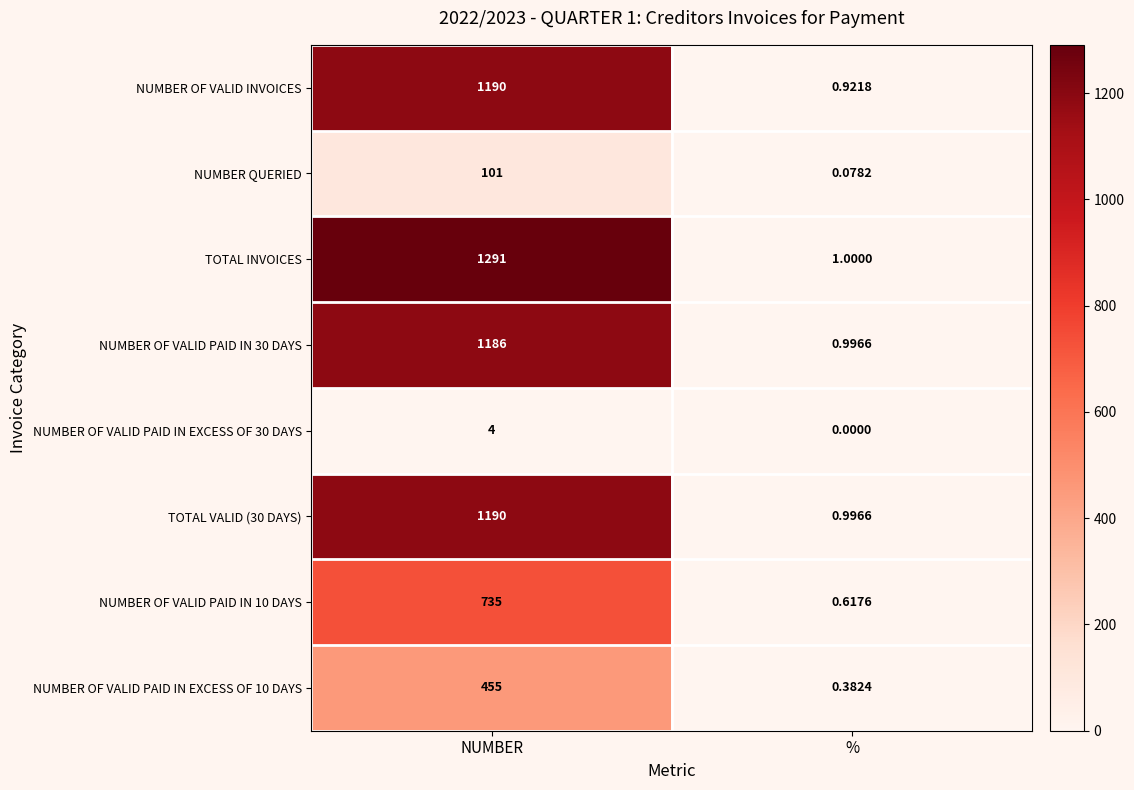

How many data points does each series have?

2